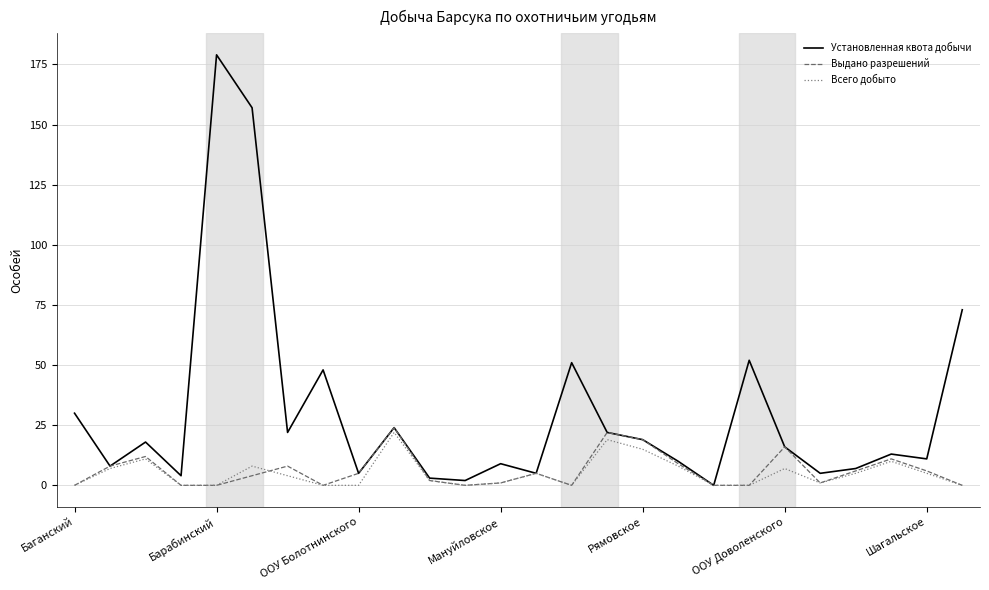

What is the highest value of the Выдано разрешений series?

24